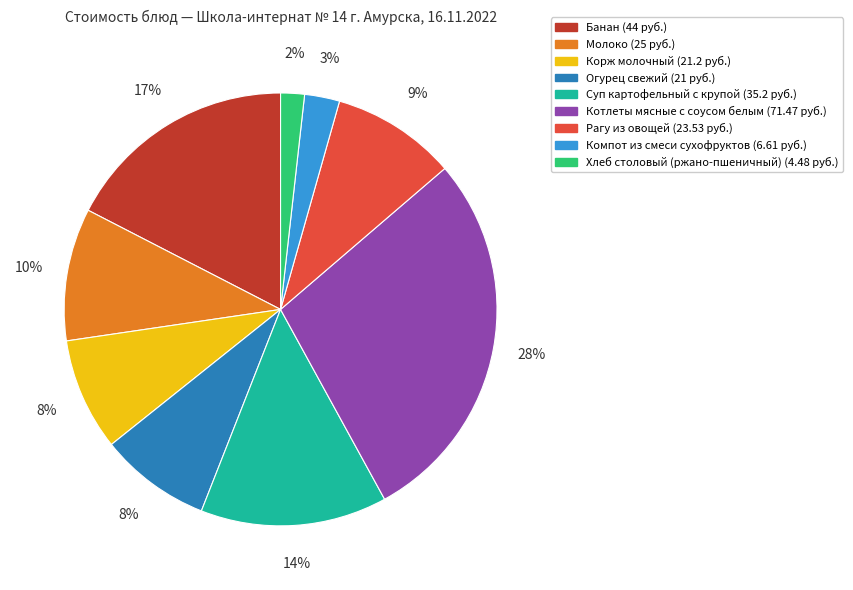

Is Рагу из овощей the majority of the pie?

No